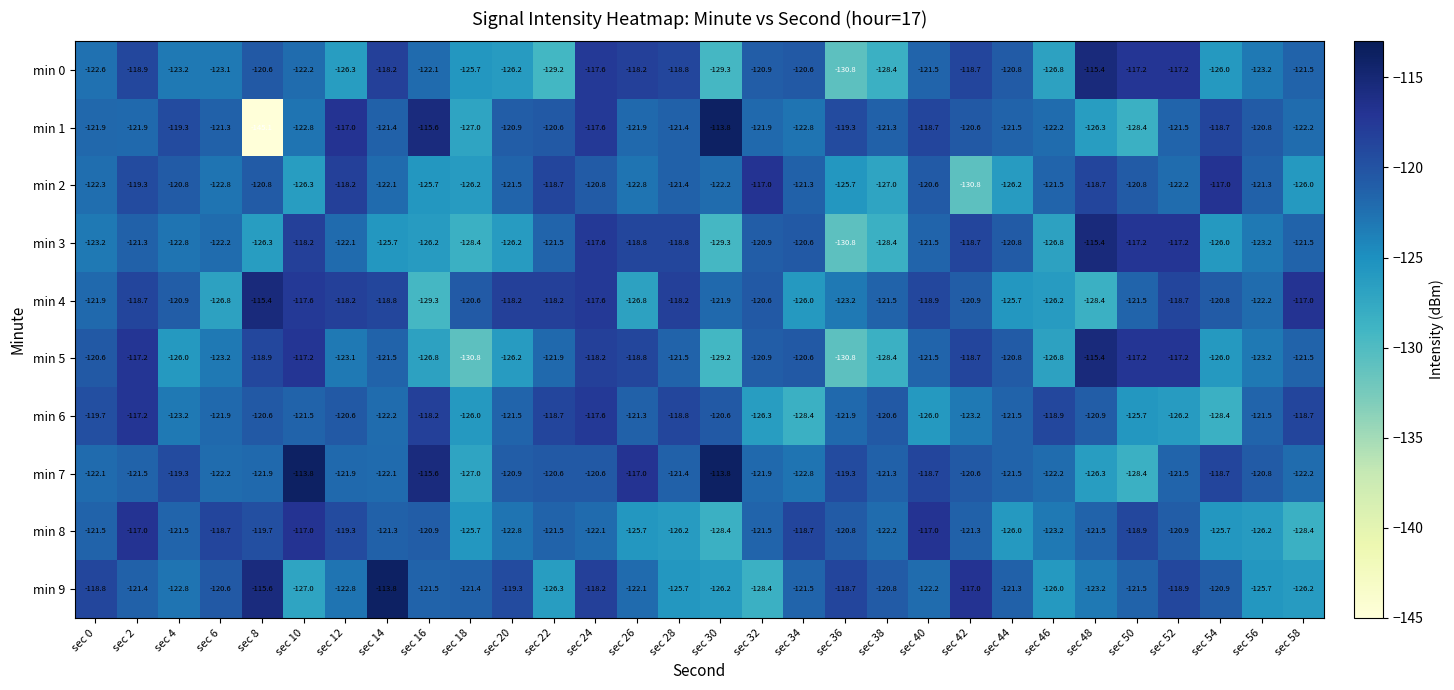

Where does the min 9 series first go above -121?

sec 0